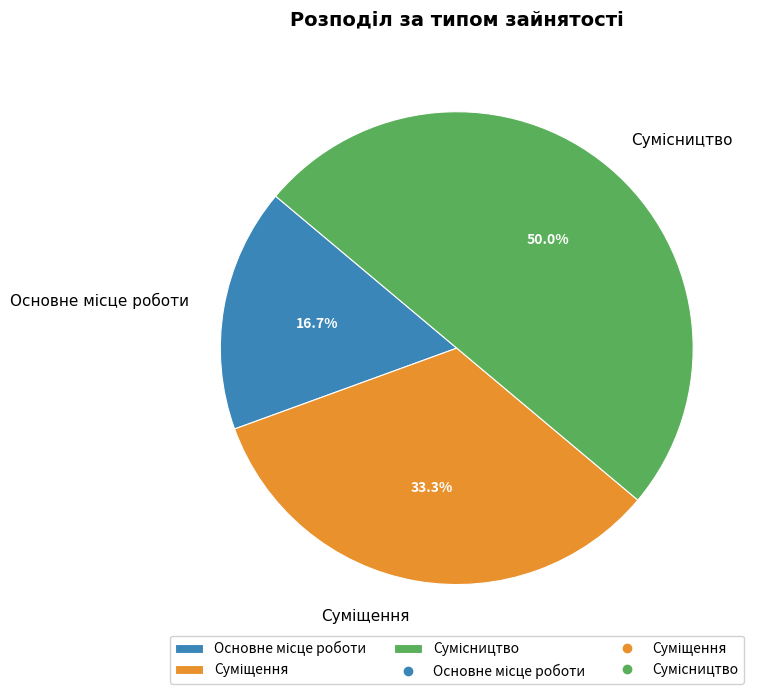

What is the largest slice in the pie chart?

Сумісництво